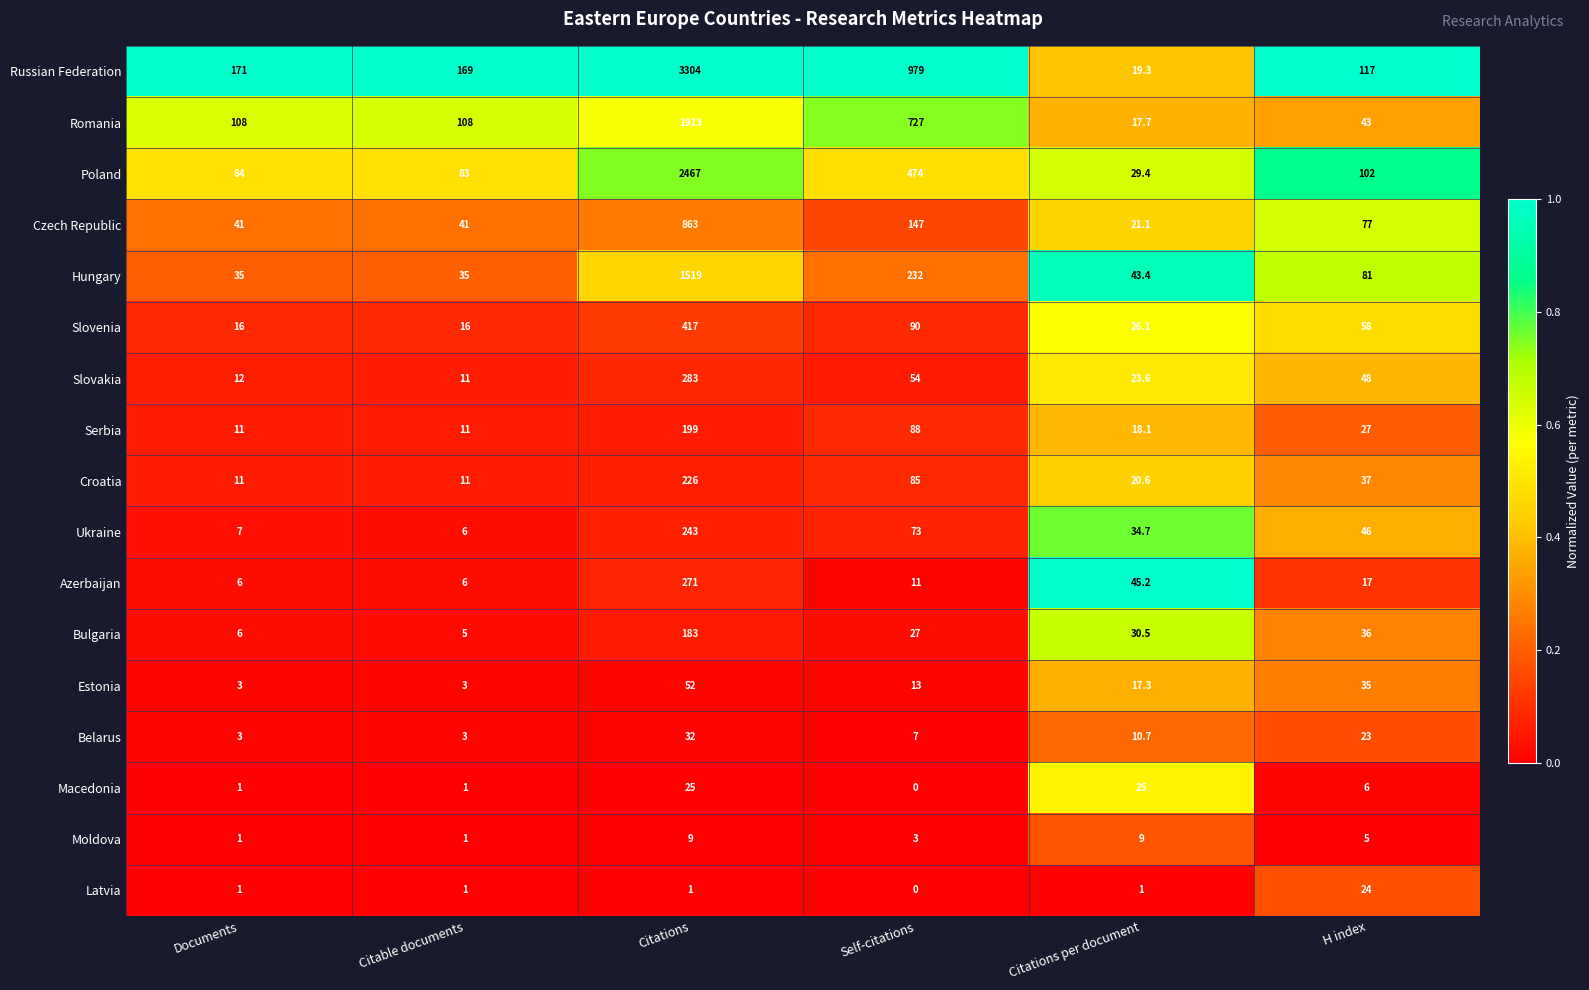

Count the number of categories in the chart.

6